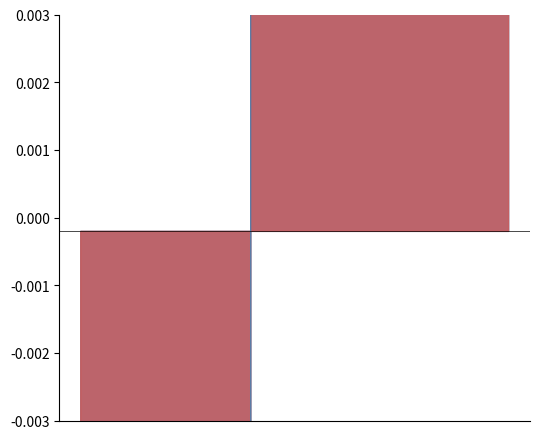

True or false: Rating (White) has a value of 3438 at 2.

False